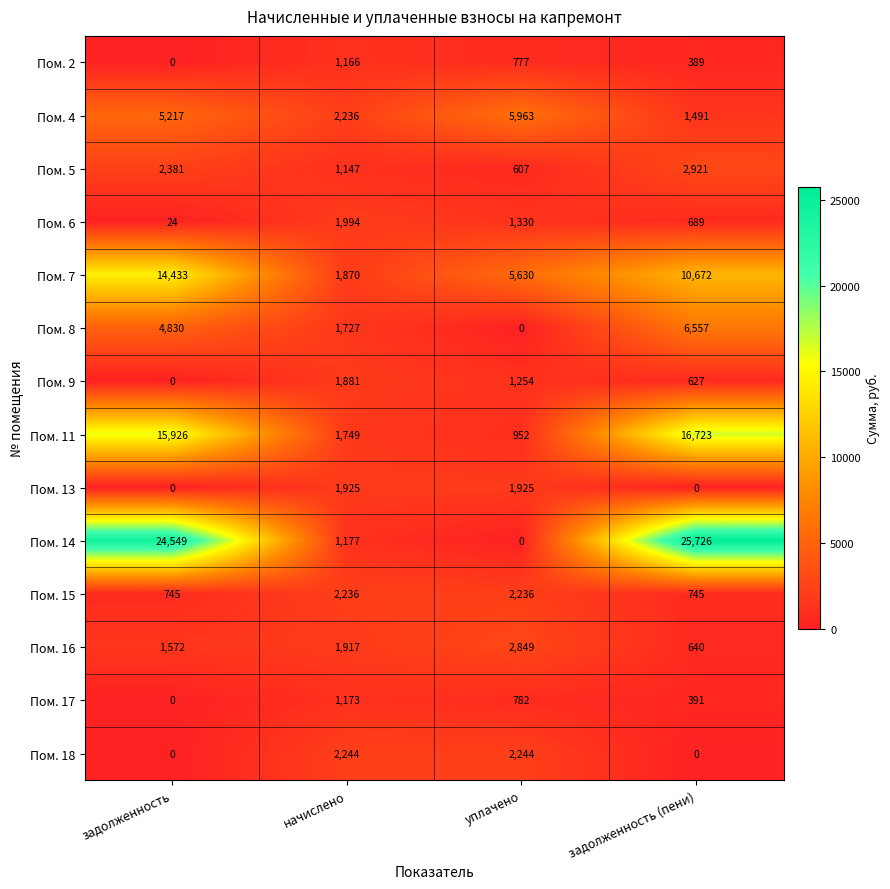

What is the difference between the second highest and minimum values in the Пом. 8 series?

4830